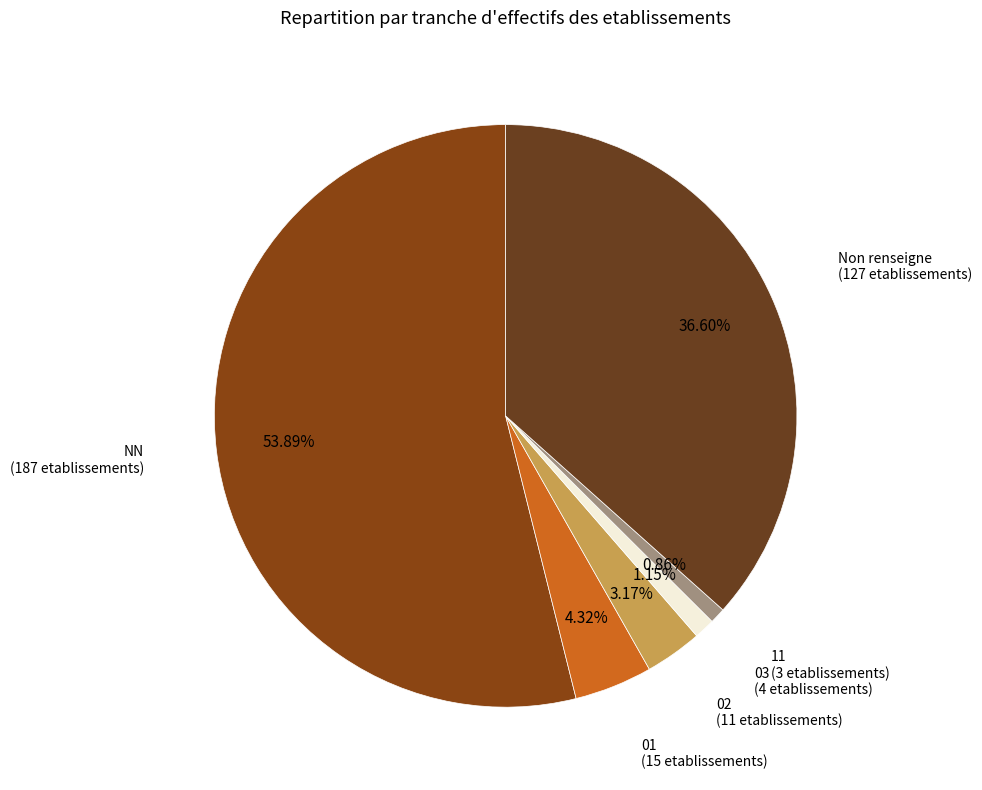

Is there a majority slice in this chart?

Yes